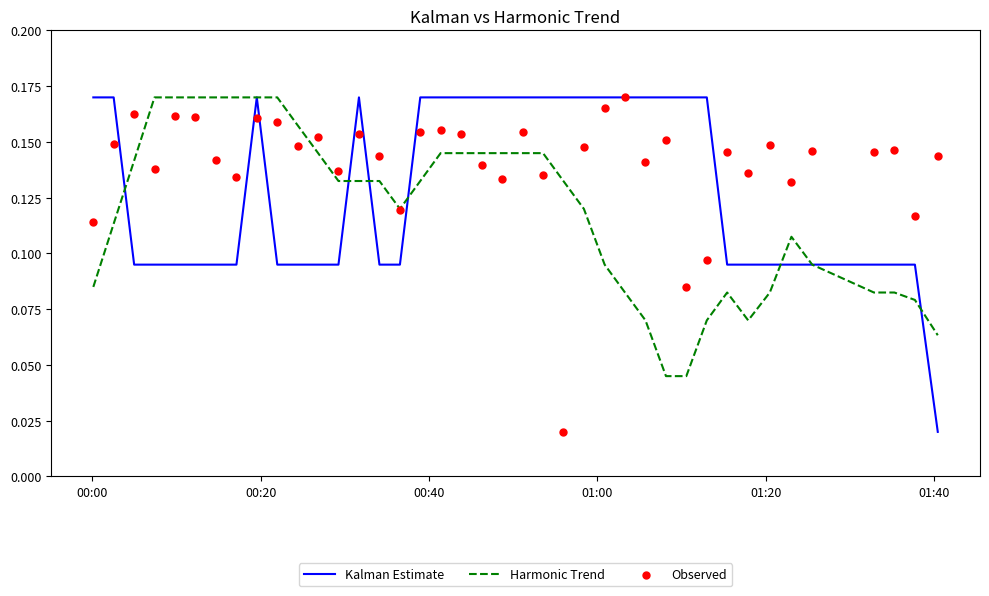

What are all the series names shown in the legend?

Kalman Estimate, Harmonic Trend, Observed